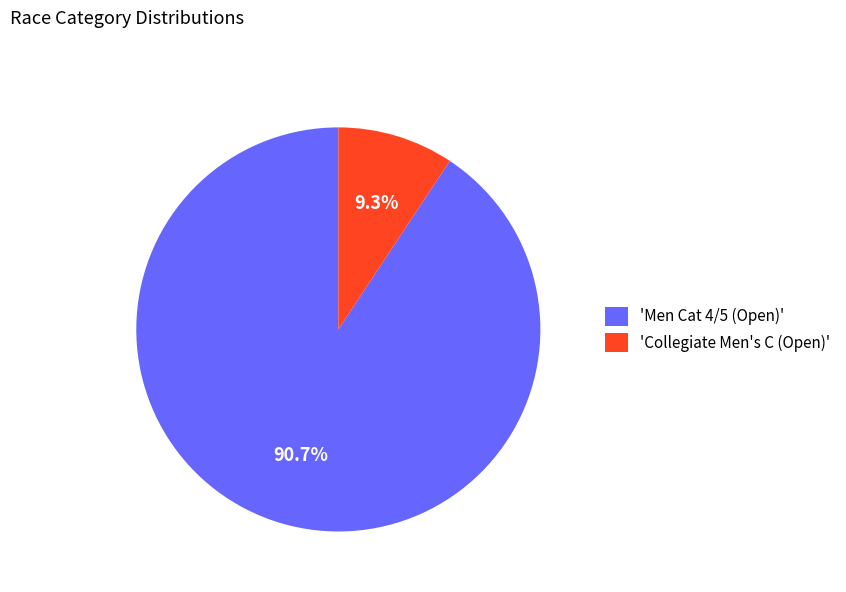

What percentage is NOT represented by 'Collegiate Men's C (Open)'?

90.7%